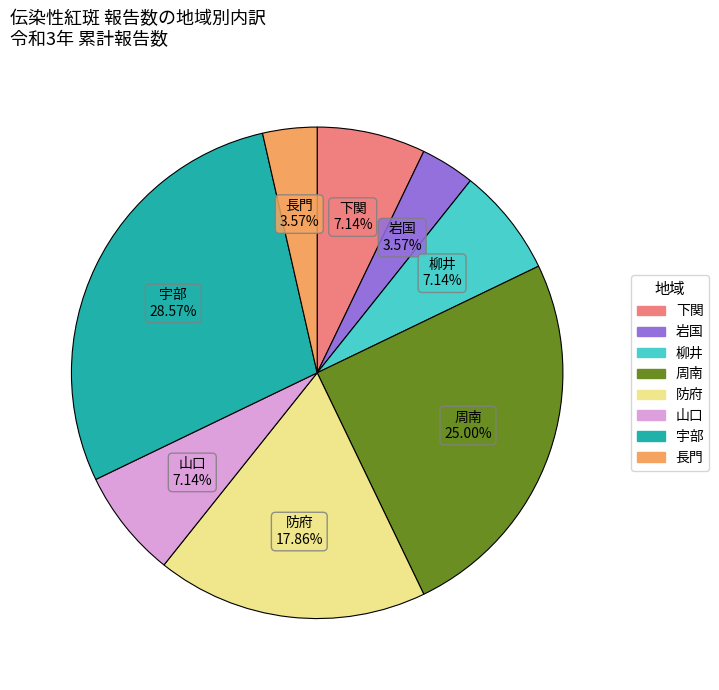

Does any single category account for the majority?

No